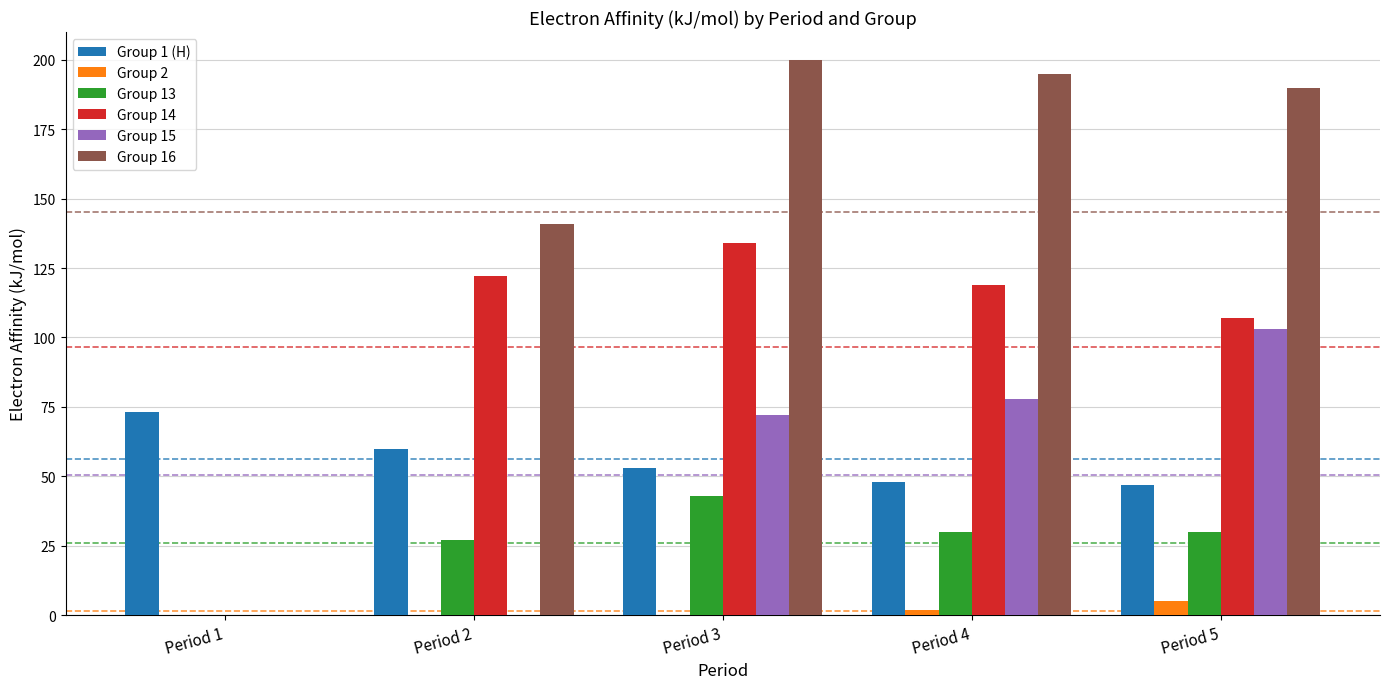

Is it true that Group 16 equals 141 at Period 2?

True